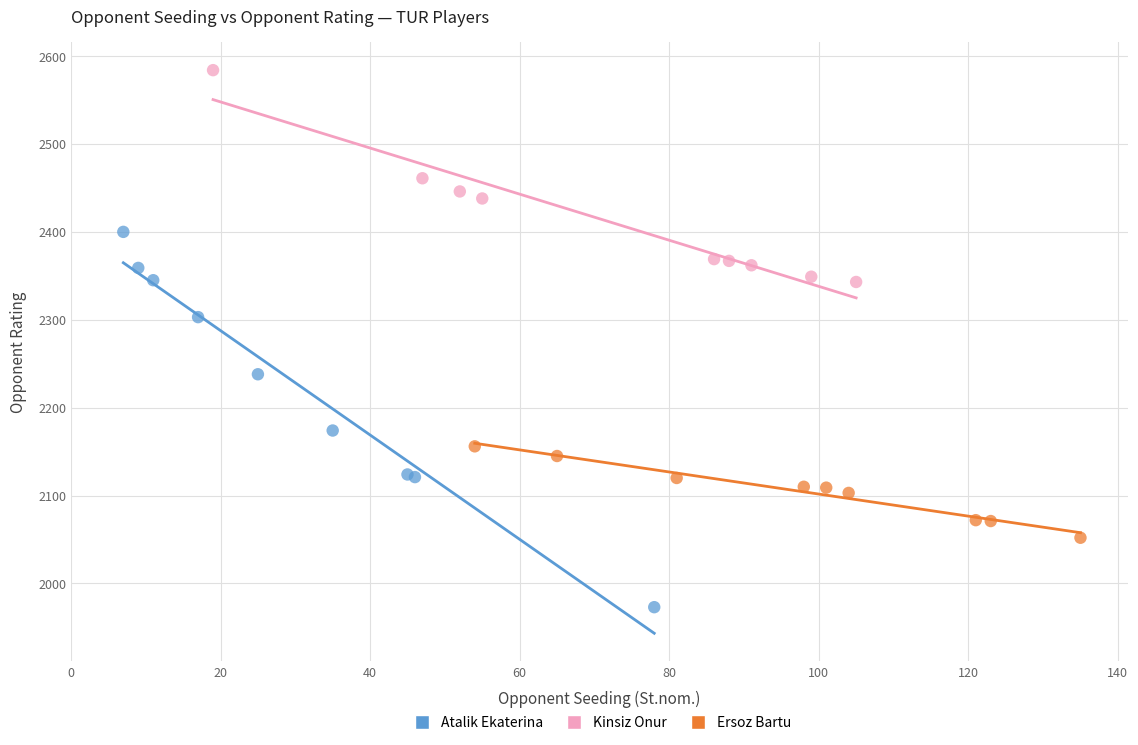

Which series has the largest Y range (max minus min)?

Atalik Ekaterina